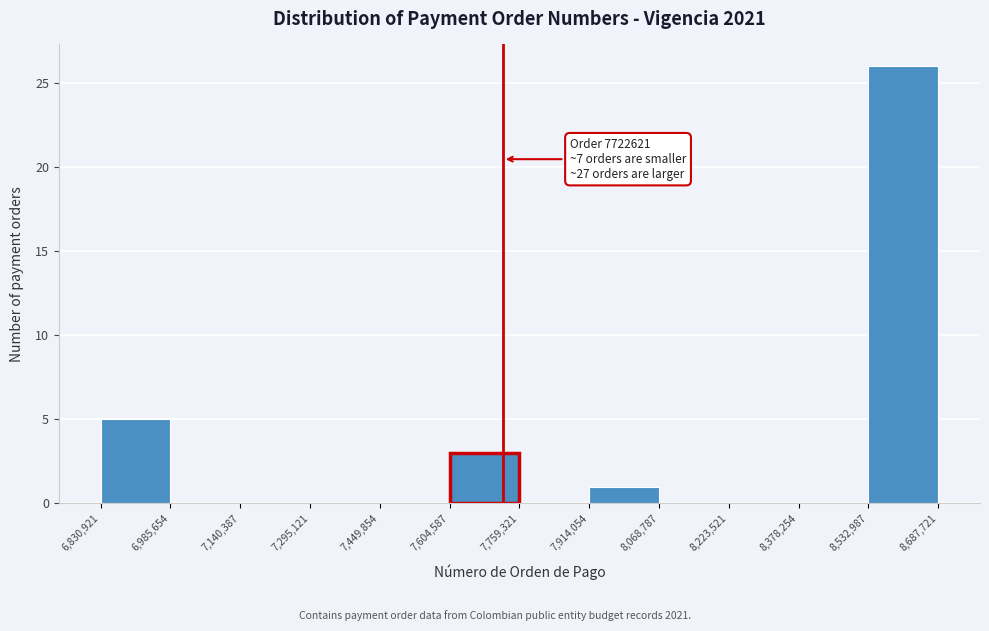

Which range on the x-axis has the tallest bar?

8,532,987 to 8,687,721